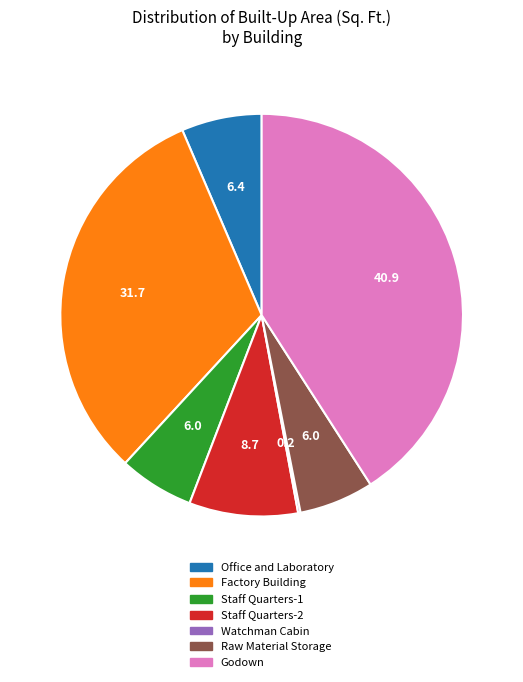

Is it true that Godown is 41% of the pie?

True